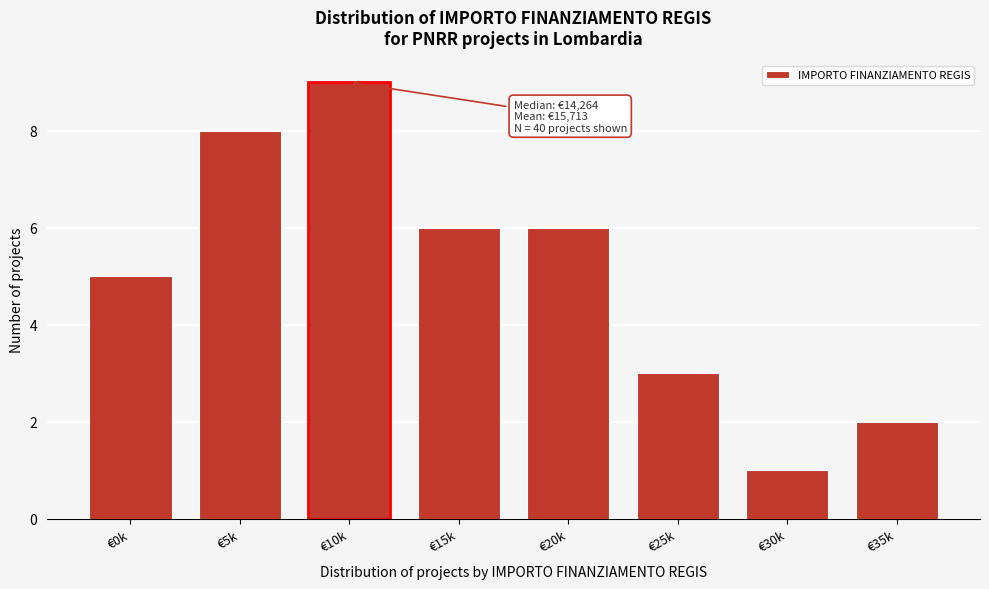

Reading left to right, list all the values displayed in this chart.

5	8	9	6	6	3	1	2